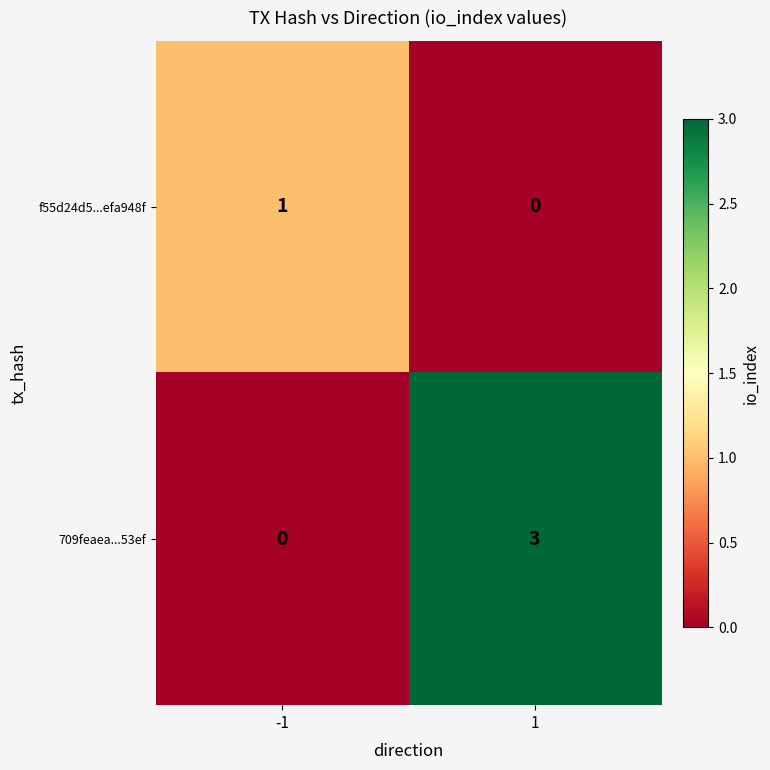

Rank the series by their maximum value, from highest to lowest.

709feaea...53ef, f55d24d5...efa948f